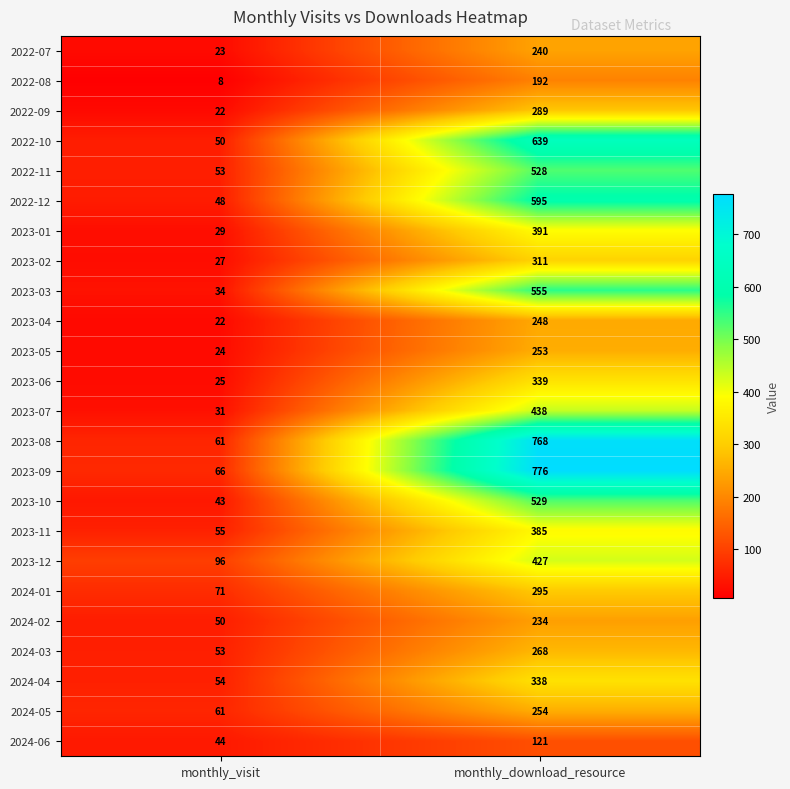

True or false: 2023-09 has a value of 1023 at monthly_download_resource.

False